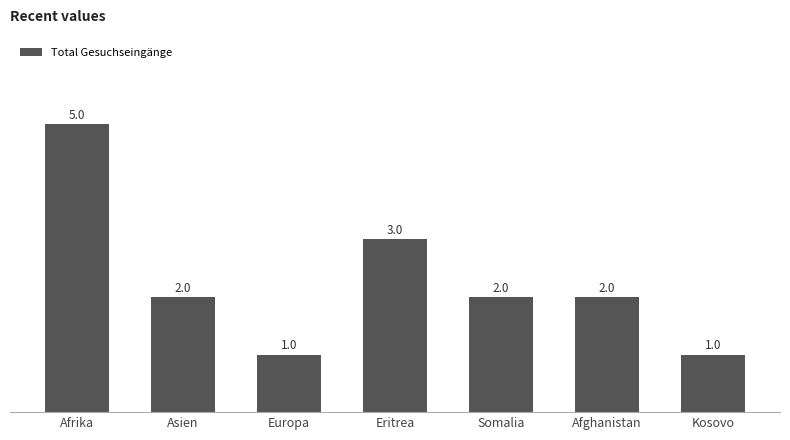

Count the number of data series in this chart.

1